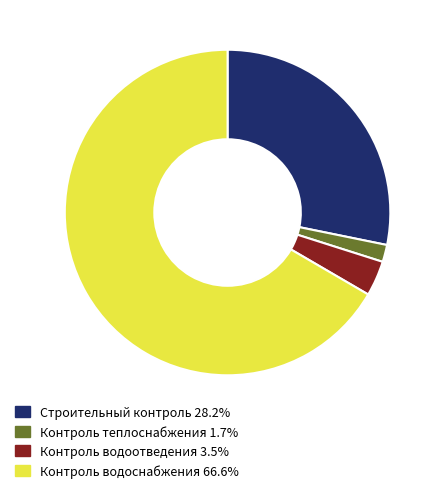

Is the sum of Строительный контроль 28.2% and Контроль водоснабжения 66.6% greater than half?

Yes